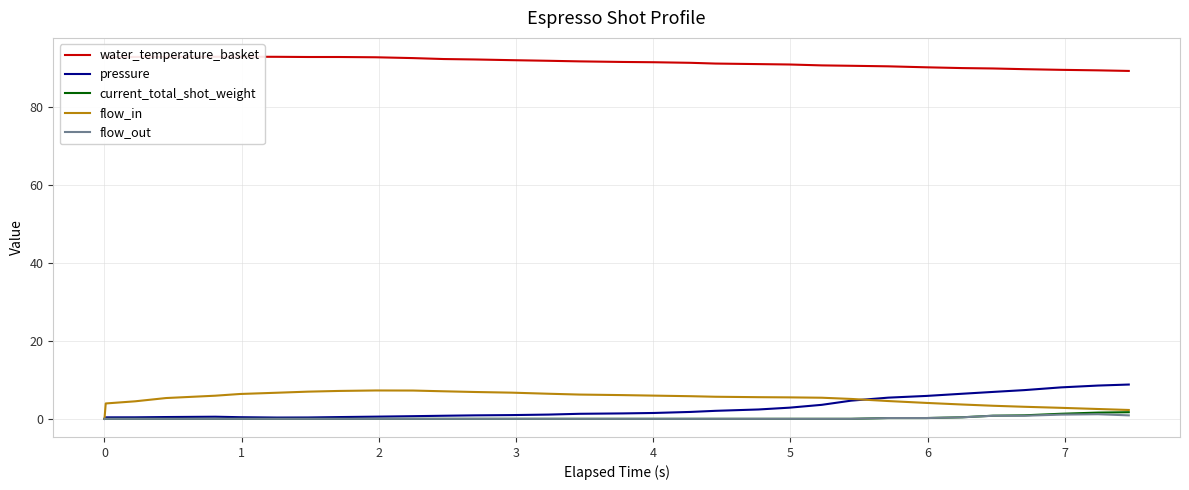

What is the average value of the pressure series?

2.7